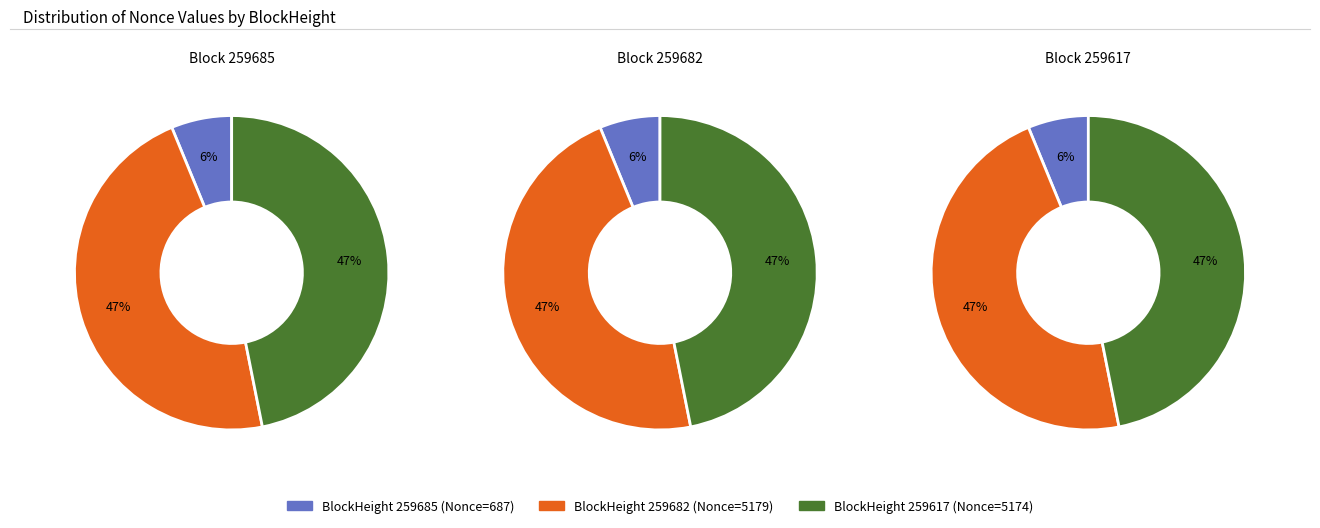

How many segments does this pie chart have?

3